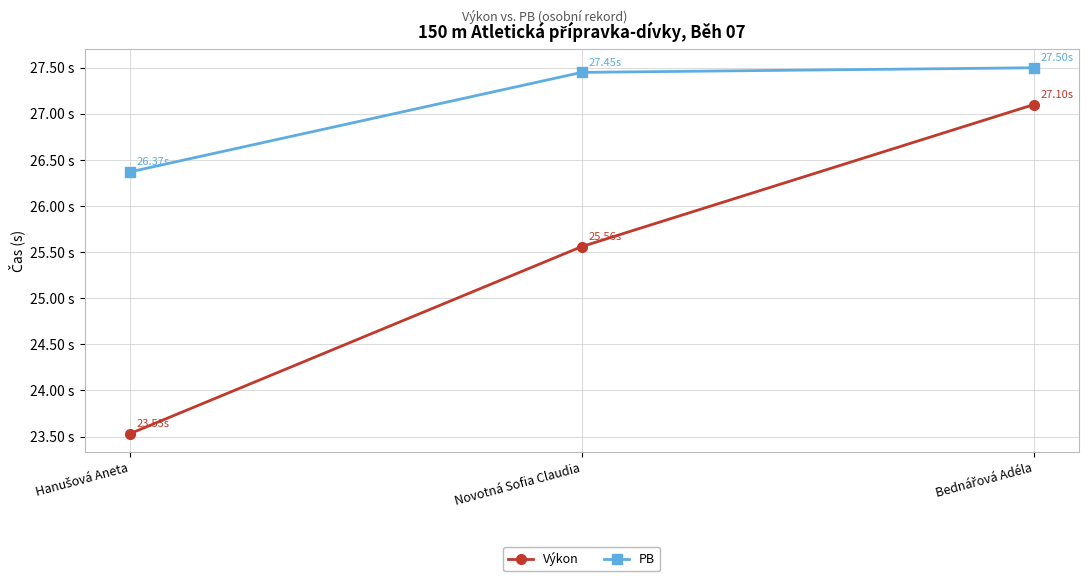

What are all the series names shown in the legend?

Výkon, PB